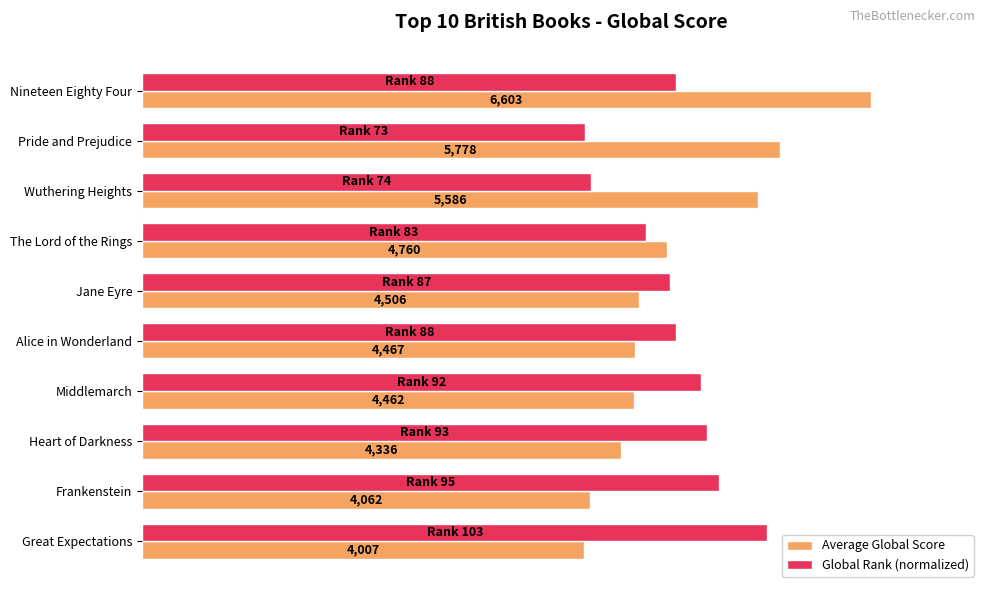

What are all the series names shown in the legend?

Average Global Score, Global Rank (normalized)